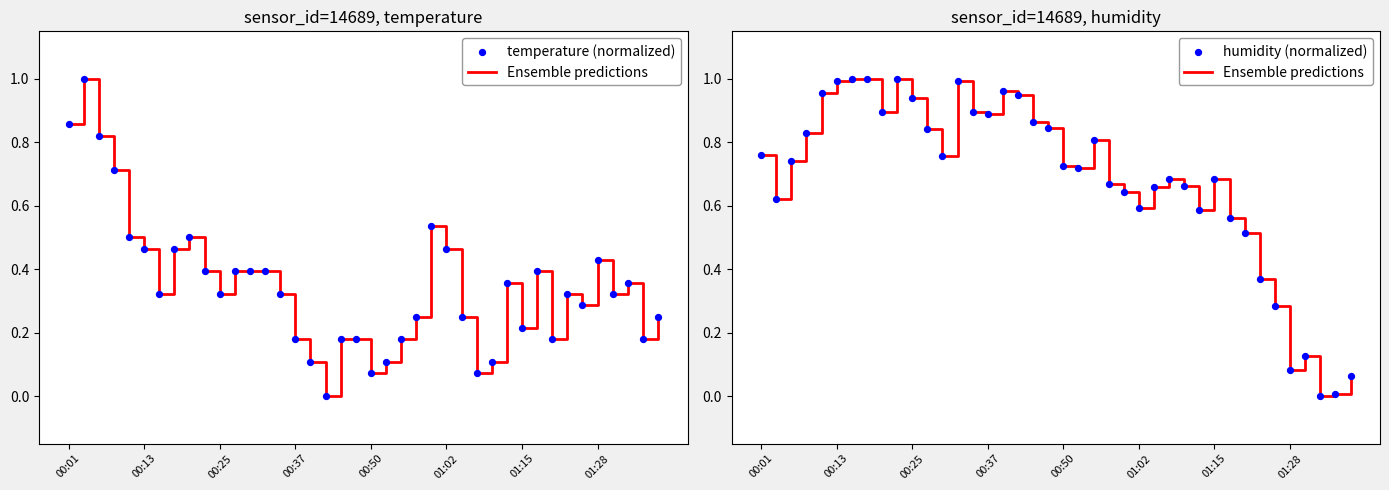

What are all the series names shown in the legend?

Ensemble predictions, temperature (normalized), humidity (normalized)